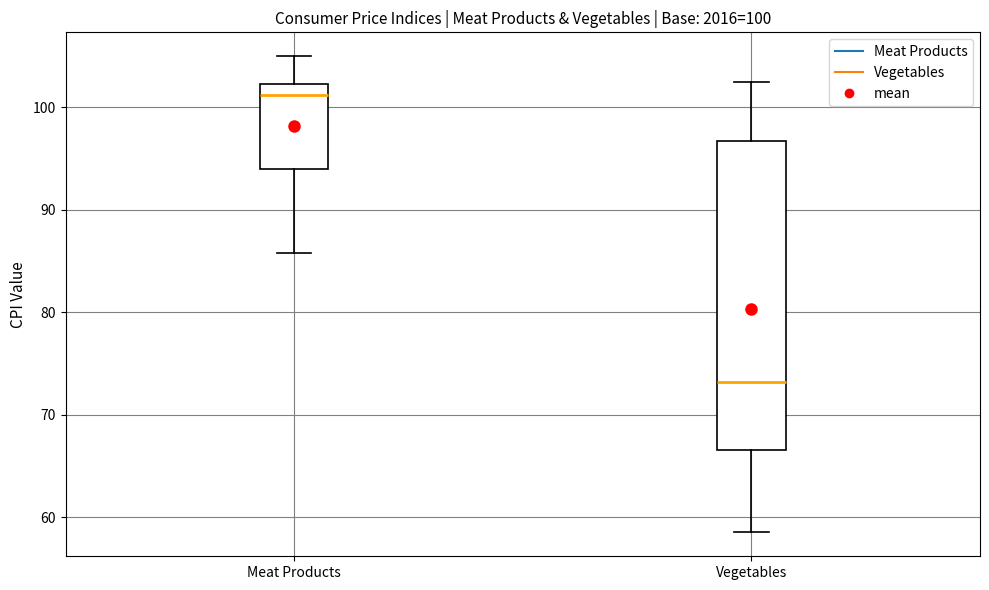

Which box's median line is the lowest?

Vegetables